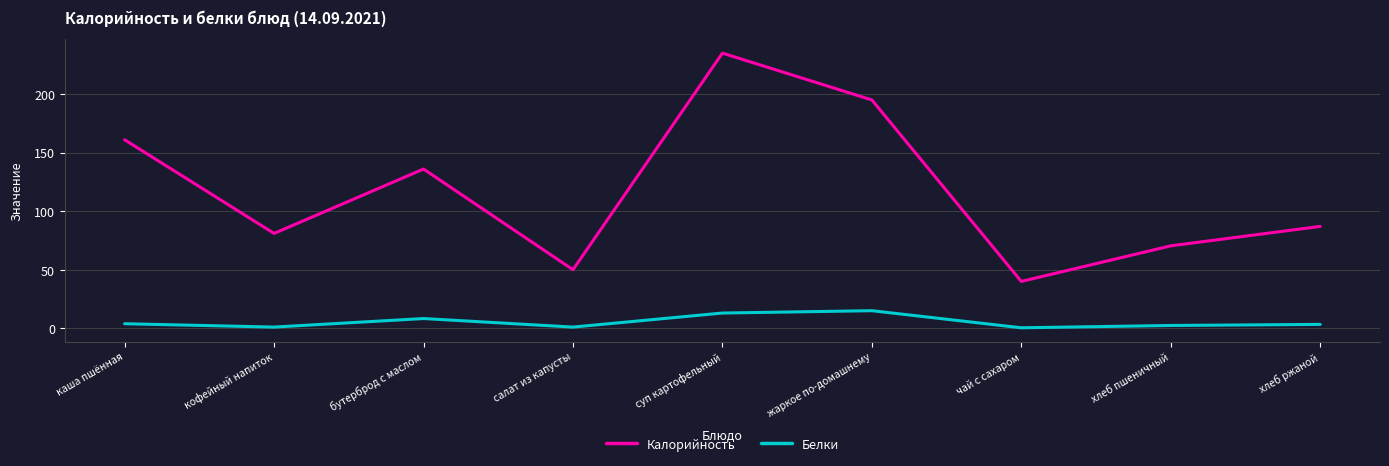

Which series changed the most between кофейный напиток and суп картофельный?

Калорийность